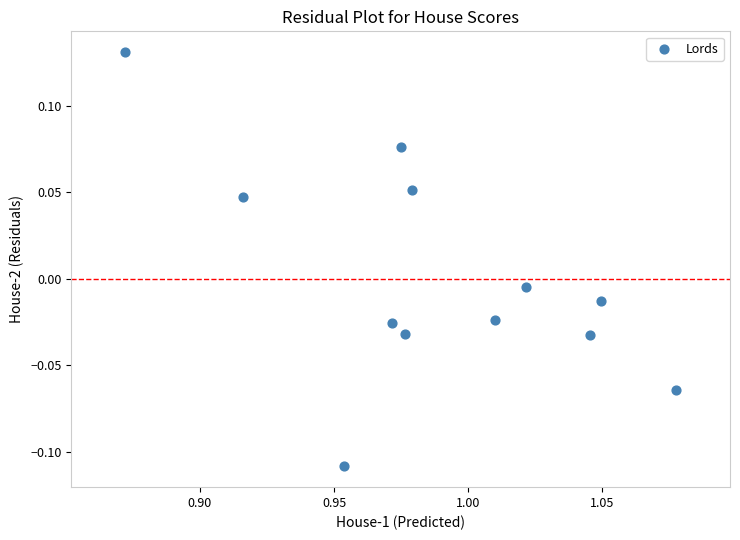

What is the average X value?

1.0